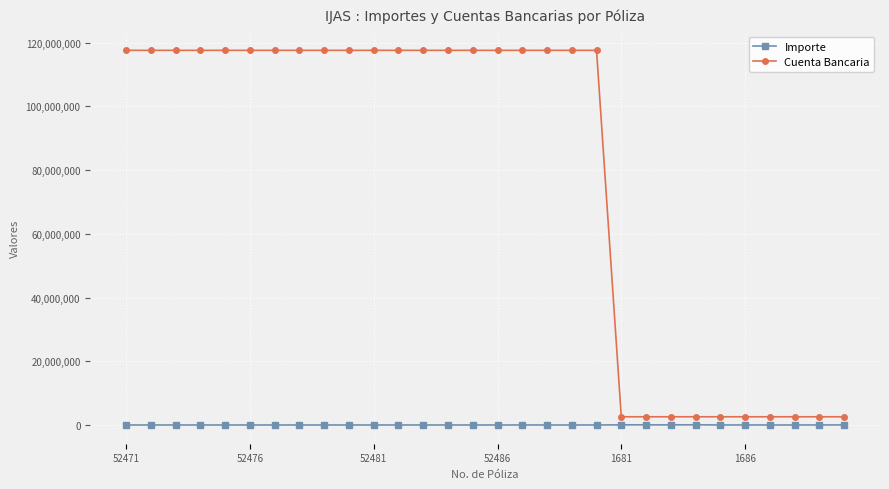

List the series in order of their overall mean, lowest first.

Importe, Cuenta Bancaria